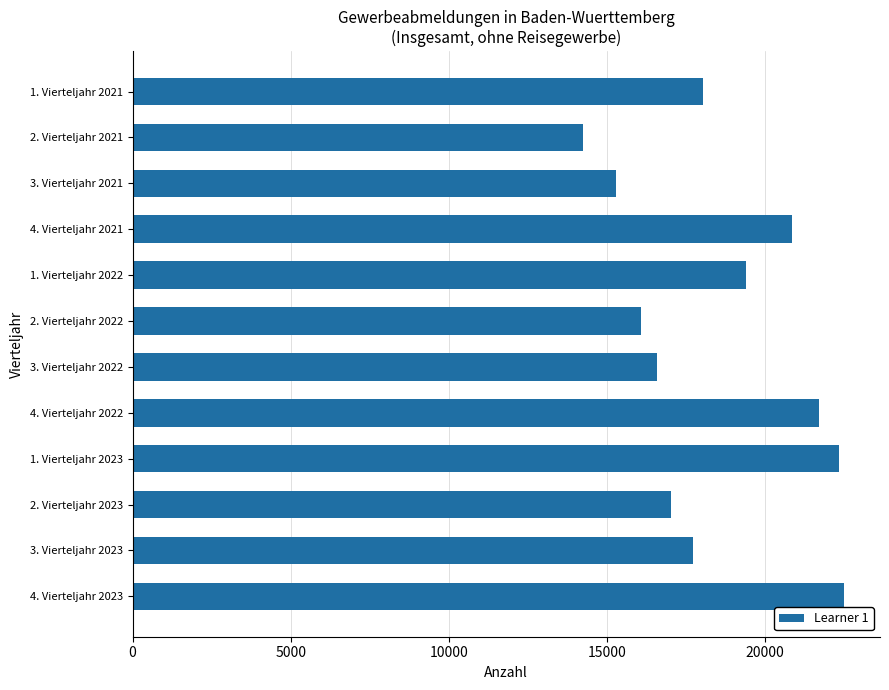

What is the maximum value shown in the chart?

22516